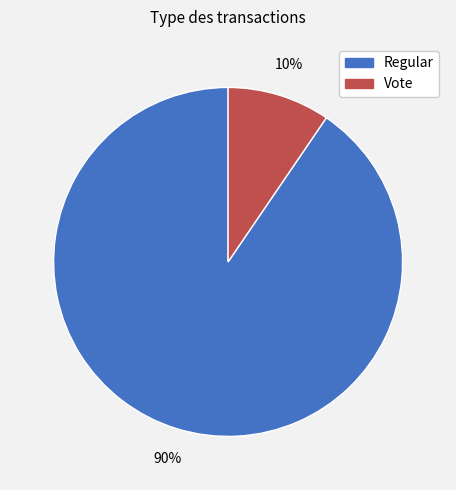

Is it true that Regular is 90% of the pie?

True